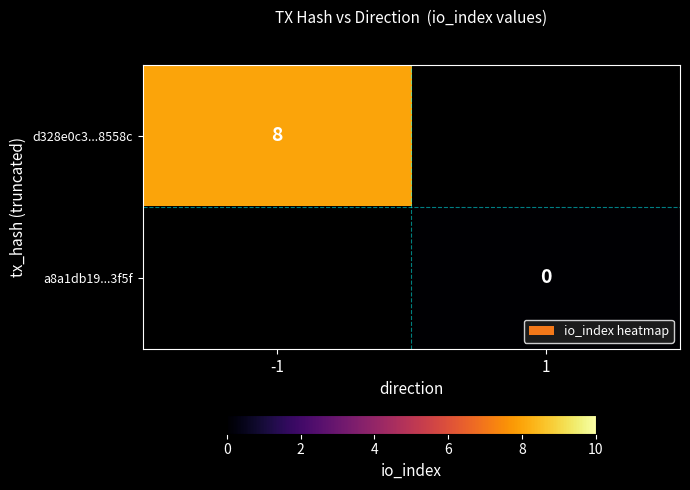

True or false: d328e0c3...8558c has a value of 13 at -1.

False